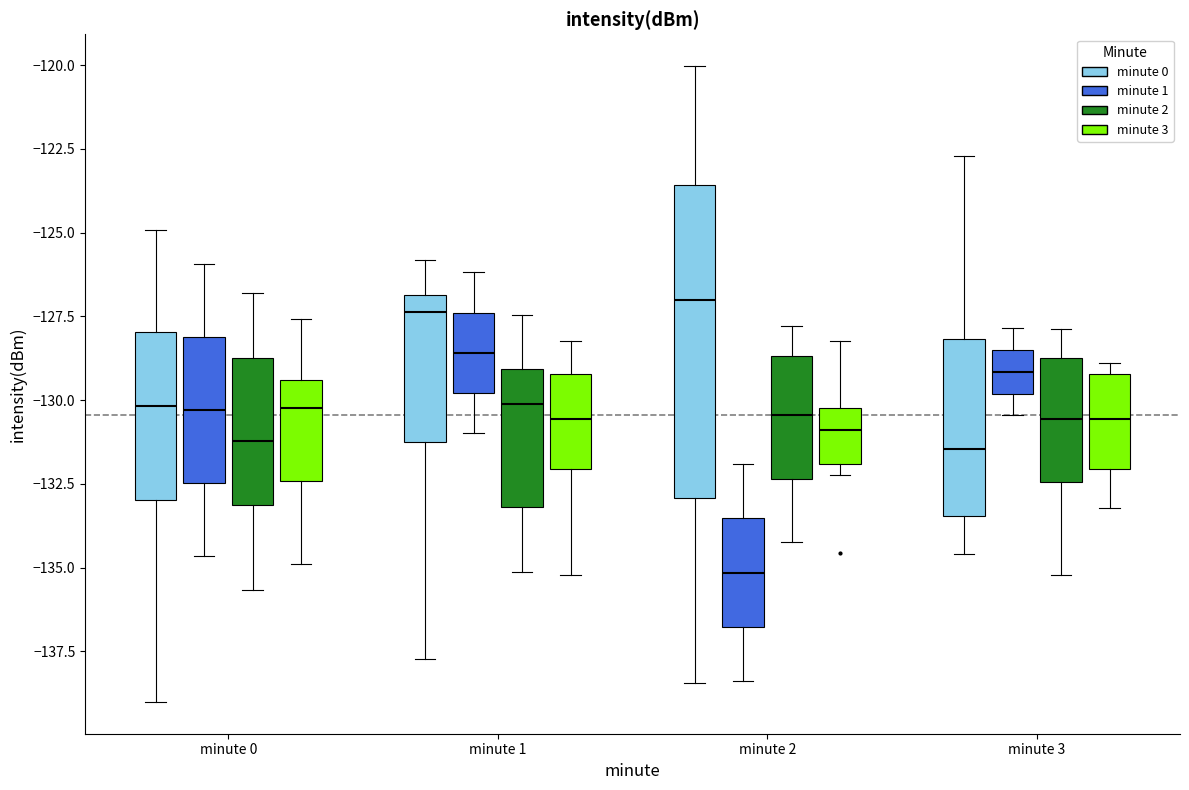

Where does the upper whisker of the box for minute 0 (minute 2) end on the y-axis? The values are not printed on the chart, so give them approximately, as read against the axis.

-127.0